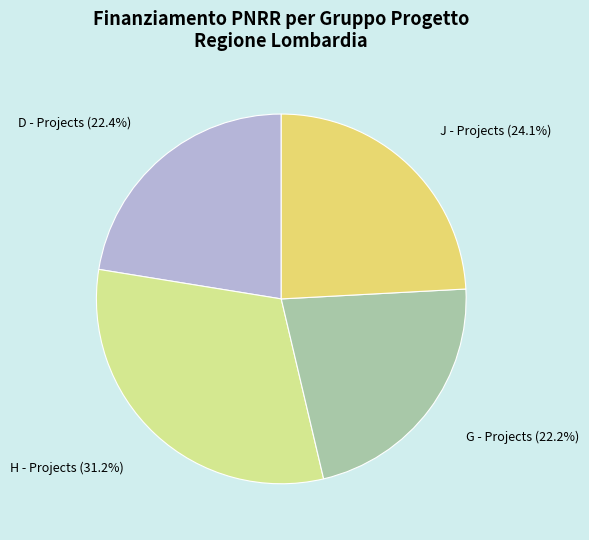

Is there any slice that represents more than half of the pie?

No